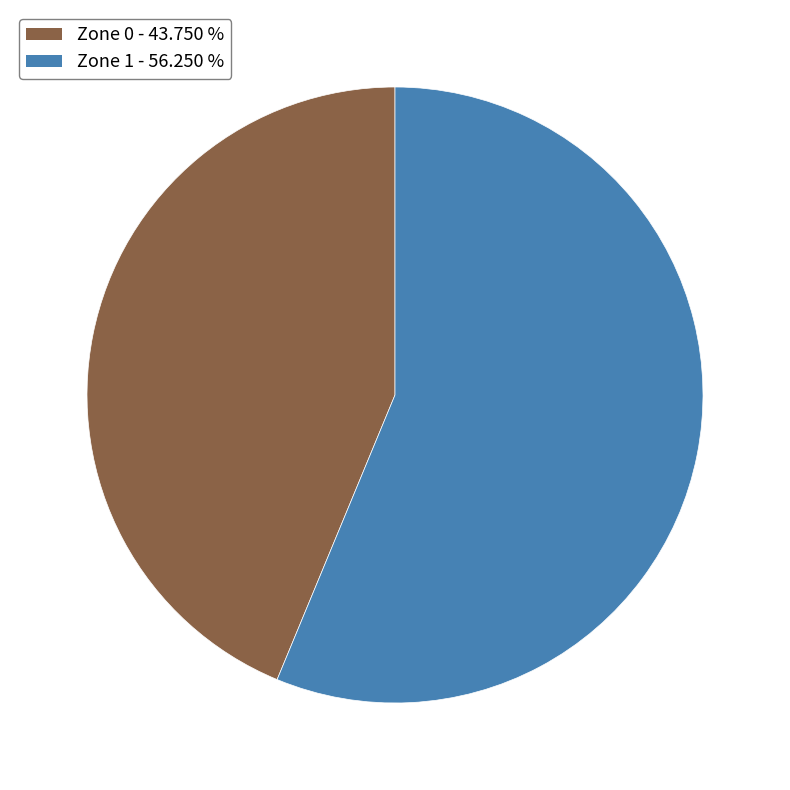

Is it true that Zone 0 is 34% of the pie?

False